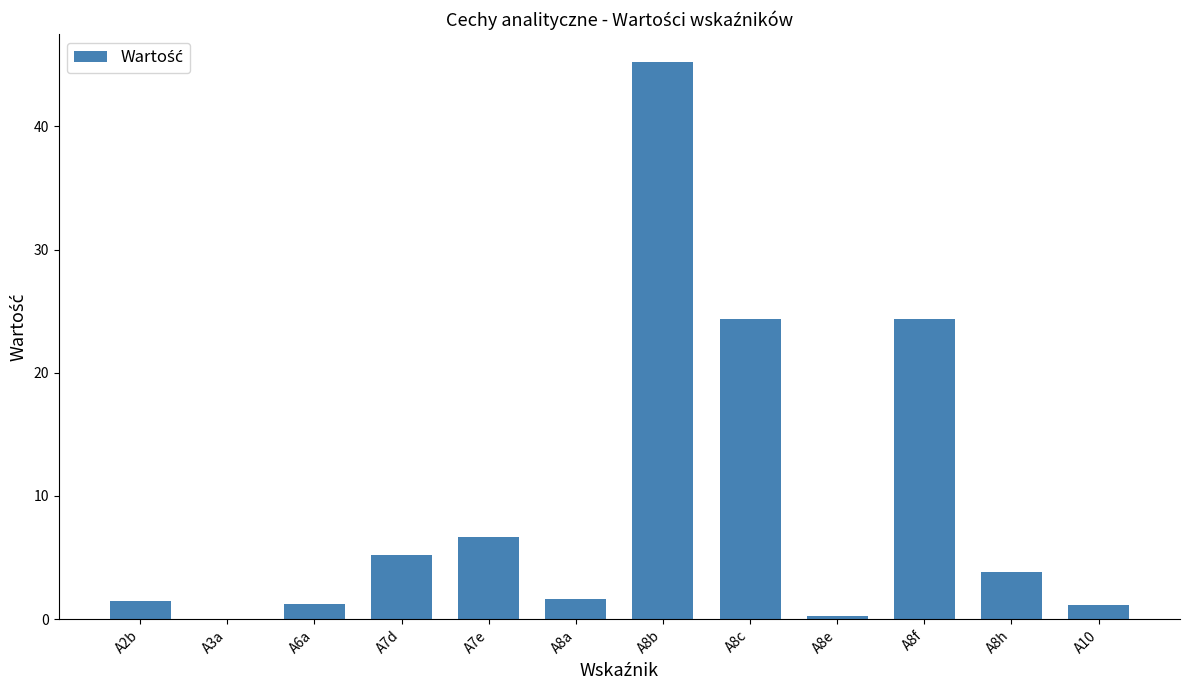

What is the difference between the values at A3a and A6a?

1.2